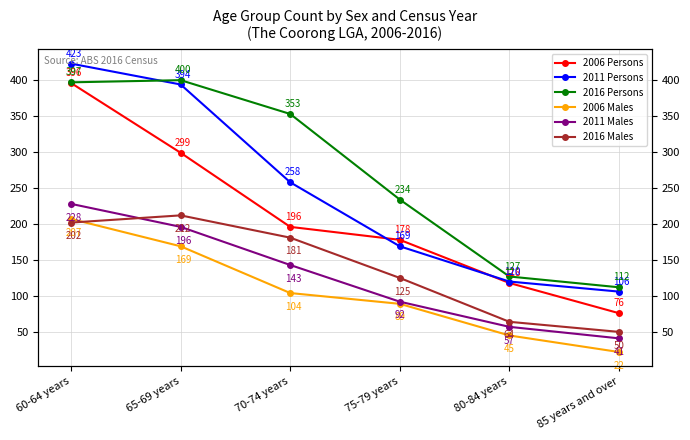

What is the sum of the 2011 Persons values at 80-84 years and 75-79 years?

289